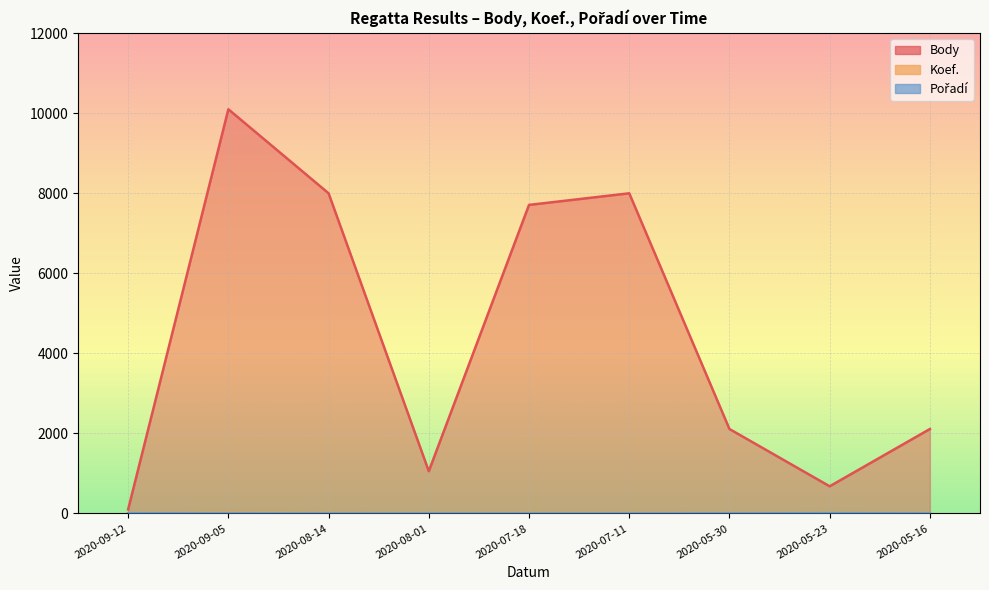

Between 2020-08-14 and 2020-05-30, which is larger?

2020-08-14